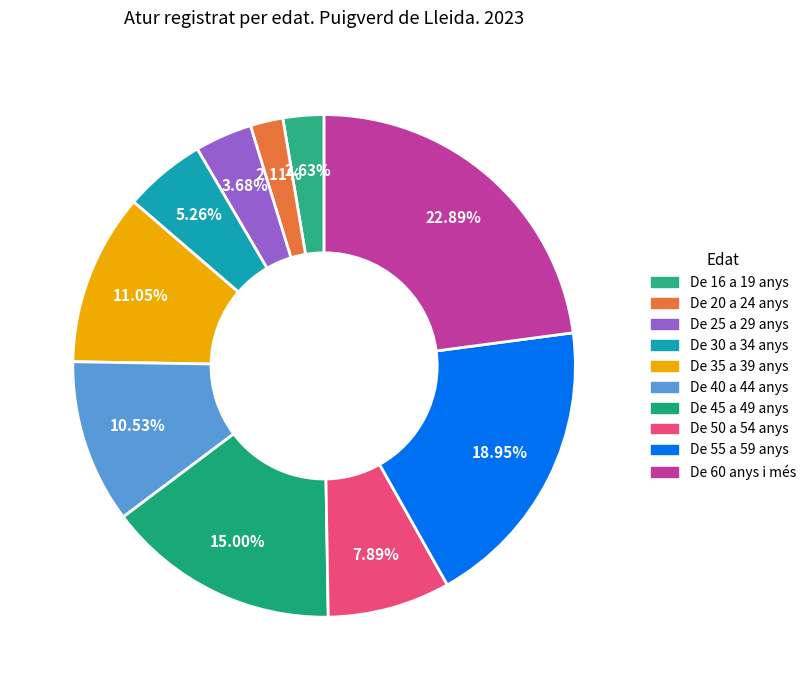

Rank the categories by value from highest to lowest.

De 60 anys i més, De 55 a 59 anys, De 45 a 49 anys, De 35 a 39 anys, De 40 a 44 anys, De 50 a 54 anys, De 30 a 34 anys, De 25 a 29 anys, De 16 a 19 anys, De 20 a 24 anys